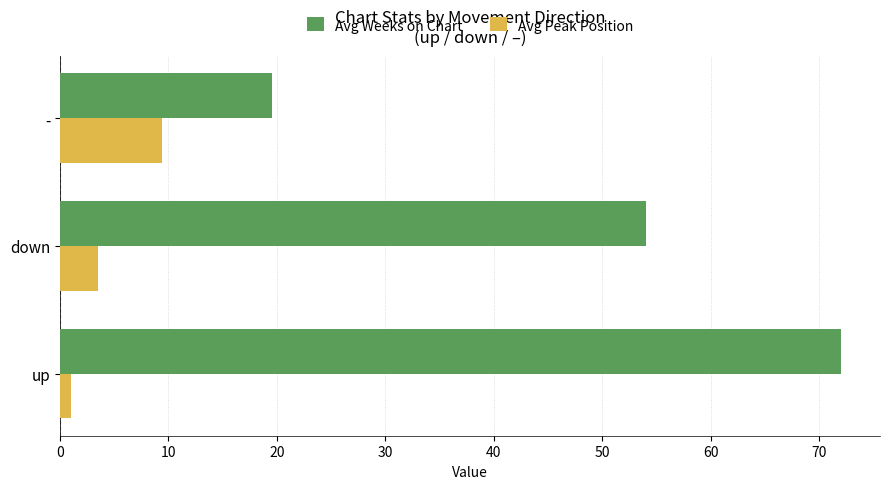

At down, list the series in order from smallest to largest.

Avg Peak Position, Avg Weeks on Chart